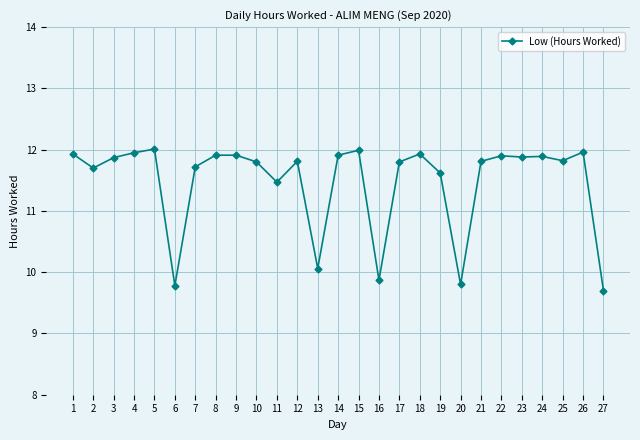

Is it true that the value at 13 is 10.1?

True